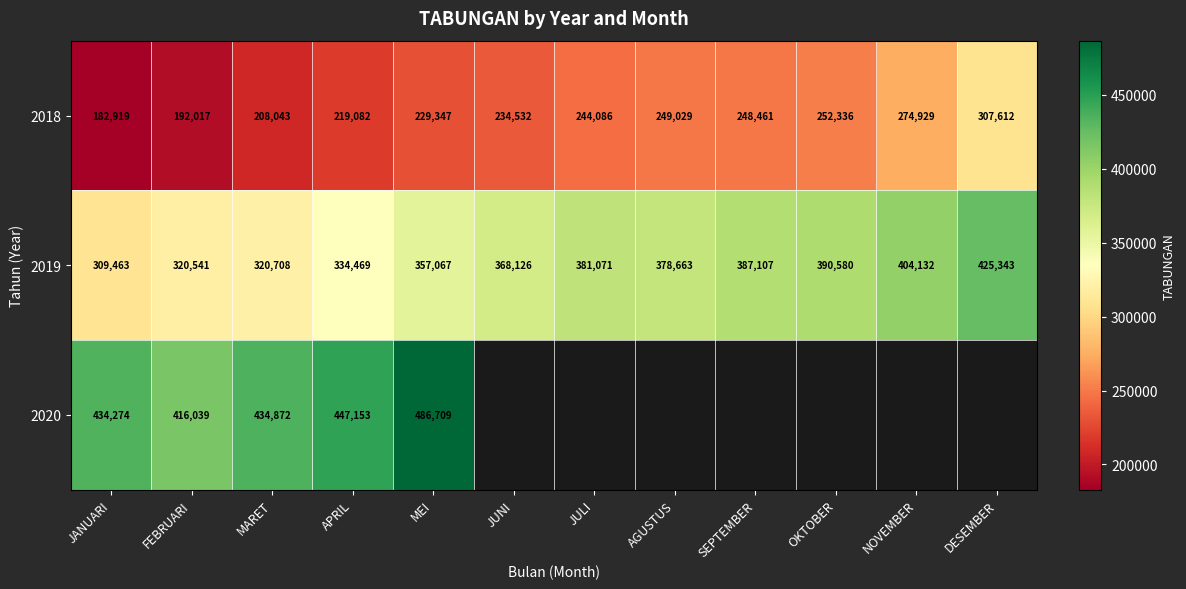

What is the sum of the 2018 values at JULI and DESEMBER?

551698